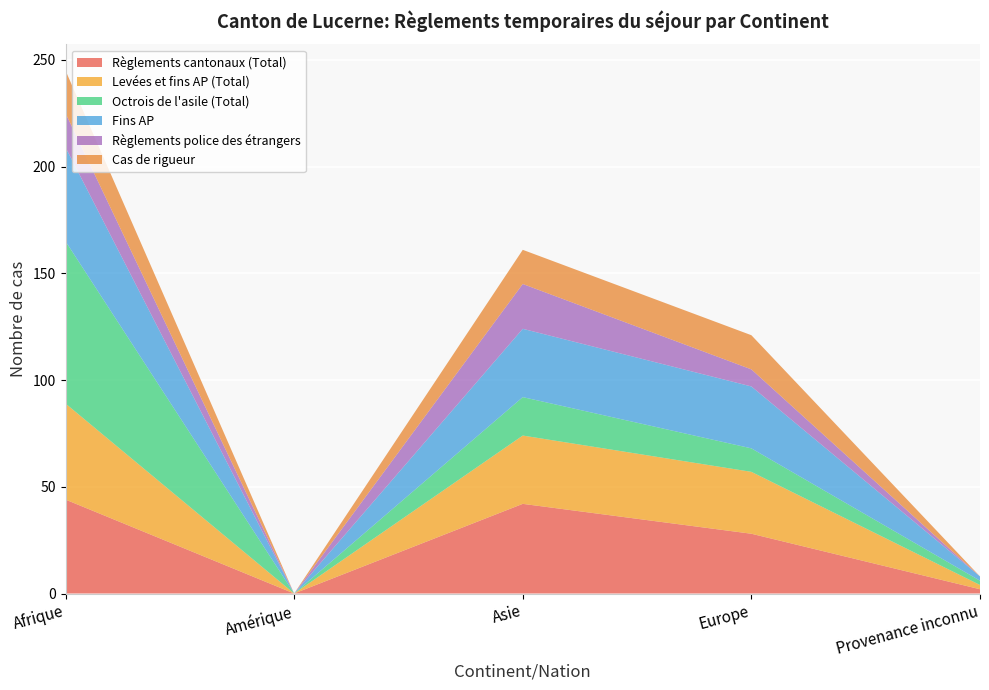

Reading left to right, list all the values displayed in this chart.

Règlements cantonaux (Total): 44	0	42	28	2
Levées et fins AP (Total): 45	0	32	29	2
Octrois de l'asile (Total): 76	0	18	11	2
Fins AP: 44	0	32	29	2
Règlements police des étrangers: 16	0	21	8	0
Cas de rigueur: 20	0	16	16	0